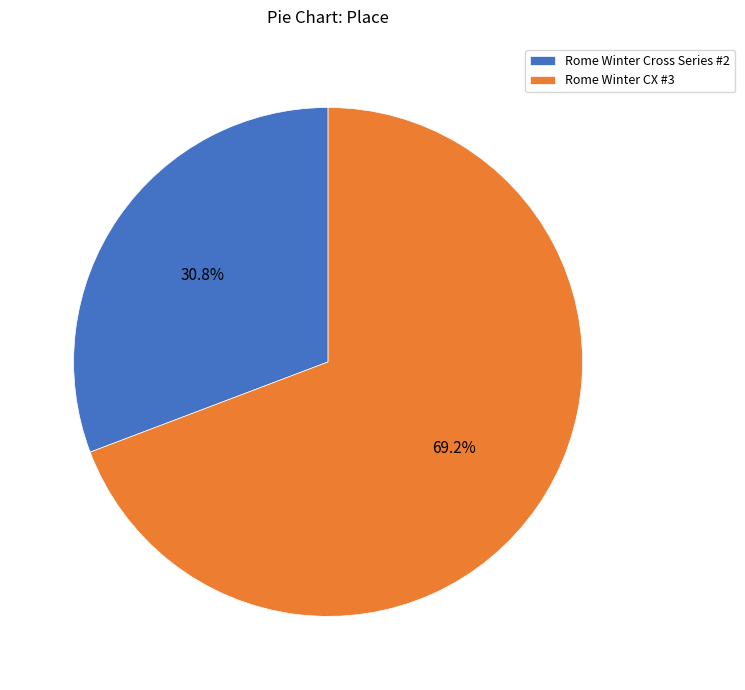

Rank the categories by value from highest to lowest.

Rome Winter CX #3, Rome Winter Cross Series #2